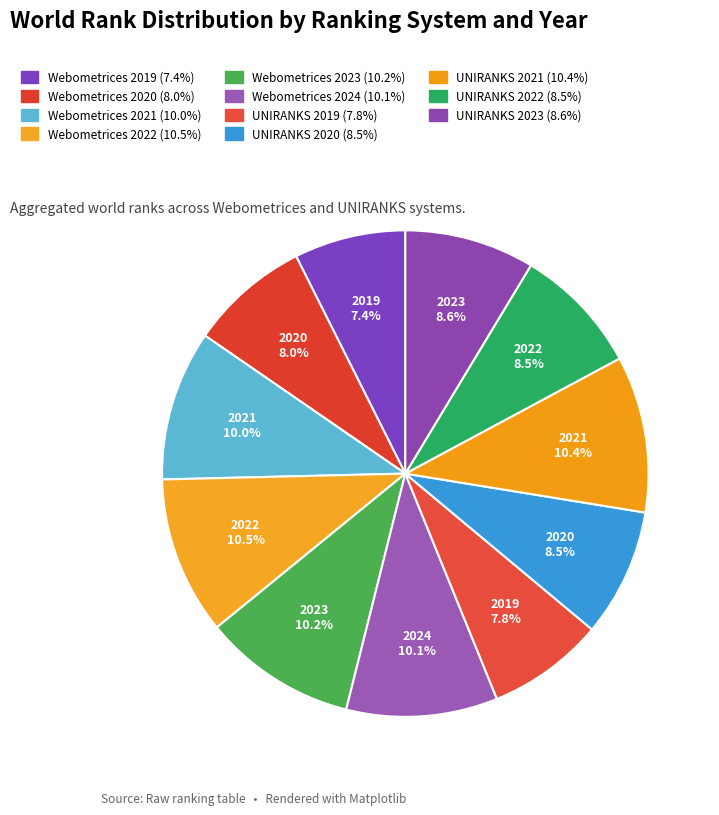

Is there any slice that represents more than half of the pie?

No